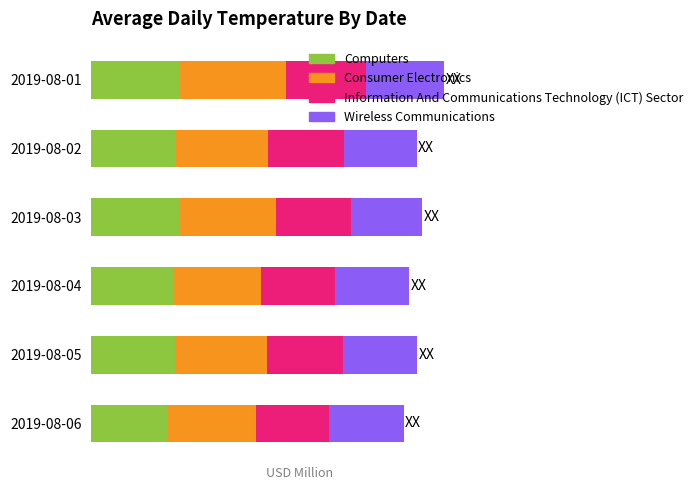

What are all the series names shown in the legend?

Computers, Consumer Electronics, Information And Communications Technology (ICT) Sector, Wireless Communications